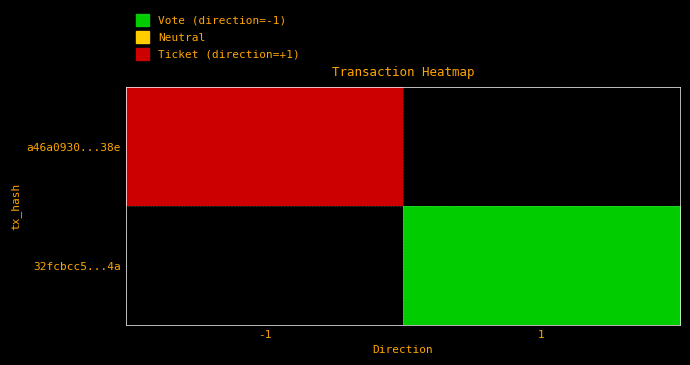

Reading right to left, transcribe all the data shown in this chart.

a46a0930...38e: 1=0	-1=-1
32fcbcc5...4a: 1=1	-1=0